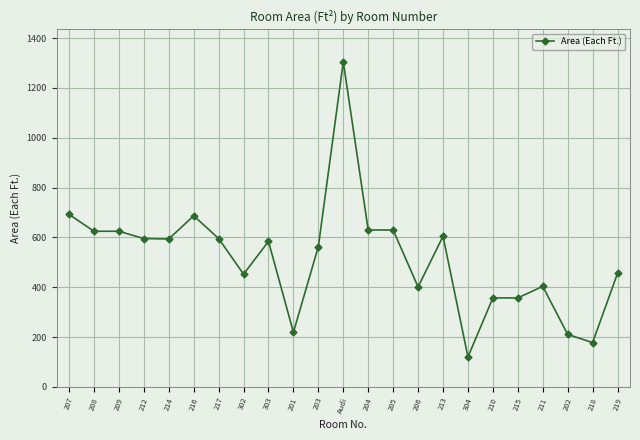

How many lines are shown in the chart?

1